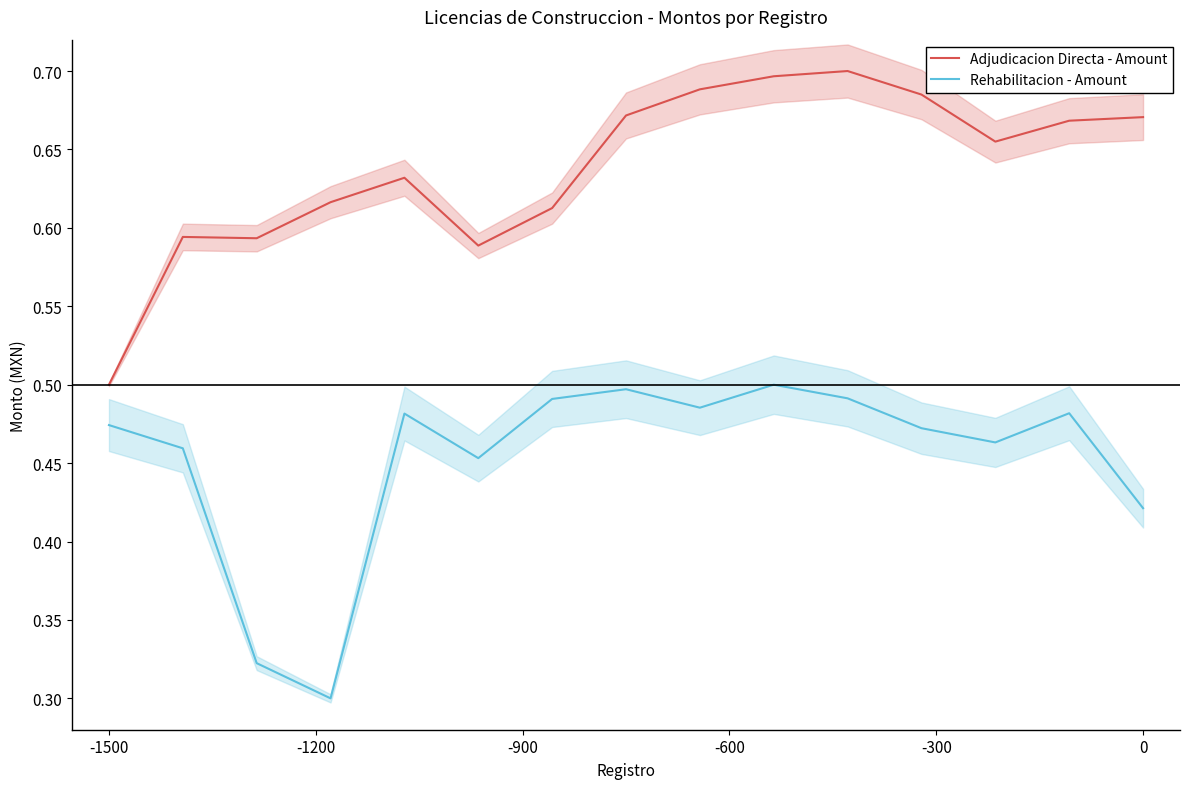

Rank the series by their average value, from highest to lowest.

Adjudicacion Directa - Amount, Rehabilitacion - Amount